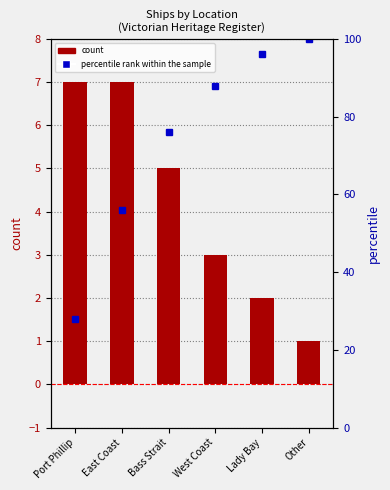

List the series in order of their overall mean, lowest first.

count, percentile rank within the sample